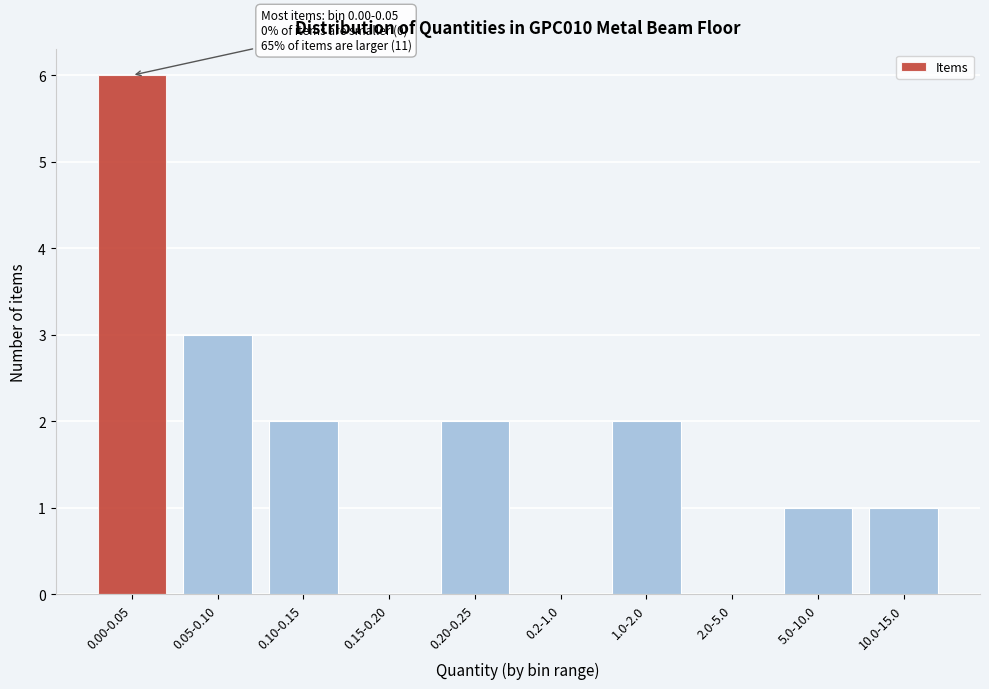

Reading left to right, list all the values displayed in this chart.

0.00-0.05=6	0.05-0.10=3	0.10-0.15=2	0.15-0.20=0	0.20-0.25=2	0.2-1.0=0	1.0-2.0=2	2.0-5.0=0	5.0-10.0=1	10.0-15.0=1